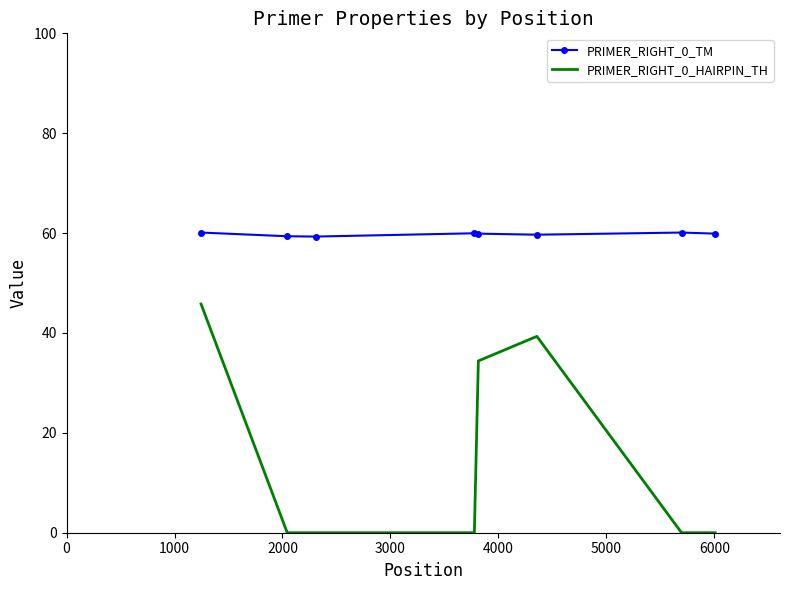

Rank the series by their maximum value, from highest to lowest.

PRIMER_RIGHT_0_TM, PRIMER_RIGHT_0_HAIRPIN_TH